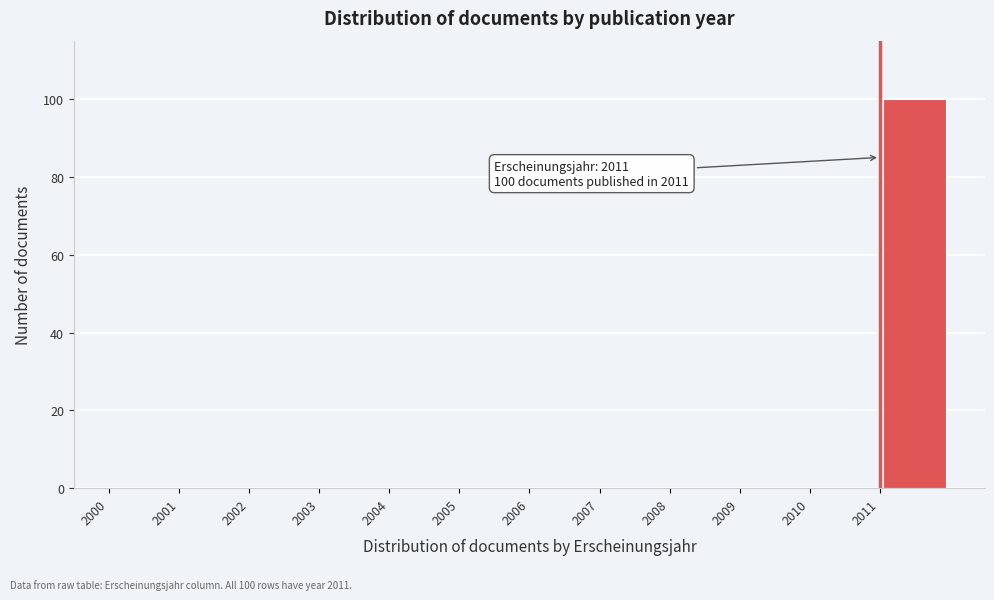

Over which range of the x-axis is the bar tallest?

2011 to 2012